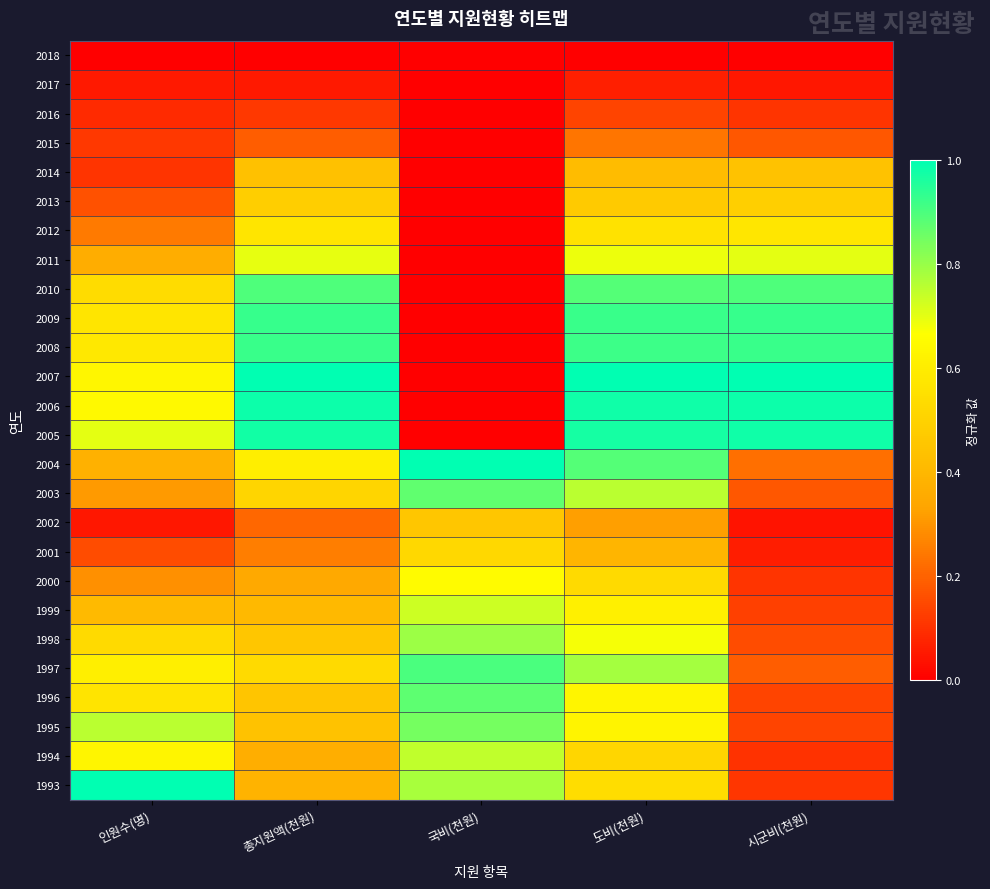

Reading left to right, extract all data points from this chart.

1993: 인원수(명)=1.0	총지원액(천원)=0.4	국비(천원)=0.8	도비(천원)=0.5	시군비(천원)=0.1
1994: 인원수(명)=0.6	총지원액(천원)=0.4	국비(천원)=0.7	도비(천원)=0.5	시군비(천원)=0.1
1995: 인원수(명)=0.8	총지원액(천원)=0.4	국비(천원)=0.8	도비(천원)=0.6	시군비(천원)=0.1
1996: 인원수(명)=0.6	총지원액(천원)=0.5	국비(천원)=0.9	도비(천원)=0.6	시군비(천원)=0.1
1997: 인원수(명)=0.6	총지원액(천원)=0.5	국비(천원)=0.9	도비(천원)=0.8	시군비(천원)=0.2
1998: 인원수(명)=0.5	총지원액(천원)=0.5	국비(천원)=0.8	도비(천원)=0.7	시군비(천원)=0.2
1999: 인원수(명)=0.4	총지원액(천원)=0.4	국비(천원)=0.7	도비(천원)=0.6	시군비(천원)=0.1
2000: 인원수(명)=0.3	총지원액(천원)=0.4	국비(천원)=0.7	도비(천원)=0.5	시군비(천원)=0.1
2001: 인원수(명)=0.2	총지원액(천원)=0.3	국비(천원)=0.5	도비(천원)=0.4	시군비(천원)=0.1
2002: 인원수(명)=0.0	총지원액(천원)=0.2	국비(천원)=0.5	도비(천원)=0.3	시군비(천원)=0.0
2003: 인원수(명)=0.3	총지원액(천원)=0.5	국비(천원)=0.9	도비(천원)=0.8	시군비(천원)=0.2
2004: 인원수(명)=0.4	총지원액(천원)=0.6	국비(천원)=1.0	도비(천원)=0.9	시군비(천원)=0.2
2005: 인원수(명)=0.7	총지원액(천원)=1.0	국비(천원)=0.0	도비(천원)=1.0	시군비(천원)=1.0
2006: 인원수(명)=0.6	총지원액(천원)=1.0	국비(천원)=0.0	도비(천원)=1.0	시군비(천원)=1.0
2007: 인원수(명)=0.6	총지원액(천원)=1.0	국비(천원)=0.0	도비(천원)=1.0	시군비(천원)=1.0
2008: 인원수(명)=0.6	총지원액(천원)=0.9	국비(천원)=0.0	도비(천원)=0.9	시군비(천원)=0.9
2009: 인원수(명)=0.6	총지원액(천원)=0.9	국비(천원)=0.0	도비(천원)=0.9	시군비(천원)=0.9
2010: 인원수(명)=0.5	총지원액(천원)=0.9	국비(천원)=0.0	도비(천원)=0.9	시군비(천원)=0.9
2011: 인원수(명)=0.4	총지원액(천원)=0.7	국비(천원)=0.0	도비(천원)=0.7	시군비(천원)=0.7
2012: 인원수(명)=0.2	총지원액(천원)=0.6	국비(천원)=0.0	도비(천원)=0.6	시군비(천원)=0.6
2013: 인원수(명)=0.2	총지원액(천원)=0.5	국비(천원)=0.0	도비(천원)=0.5	시군비(천원)=0.5
2014: 인원수(명)=0.1	총지원액(천원)=0.4	국비(천원)=0.0	도비(천원)=0.4	시군비(천원)=0.4
2015: 인원수(명)=0.1	총지원액(천원)=0.2	국비(천원)=0.0	도비(천원)=0.2	시군비(천원)=0.2
2016: 인원수(명)=0.1	총지원액(천원)=0.1	국비(천원)=0.0	도비(천원)=0.1	시군비(천원)=0.1
2017: 인원수(명)=0.1	총지원액(천원)=0.1	국비(천원)=0.0	도비(천원)=0.1	시군비(천원)=0.0
2018: 인원수(명)=0.0	총지원액(천원)=0.0	국비(천원)=0.0	도비(천원)=0.0	시군비(천원)=0.0